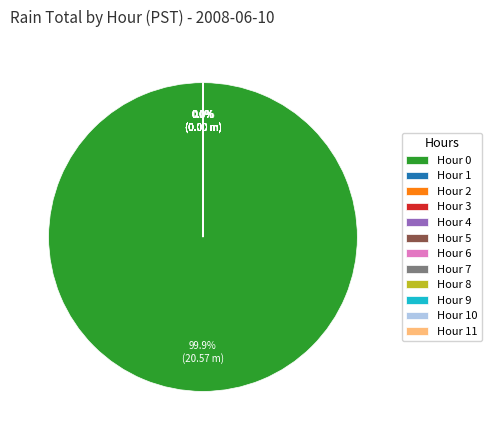

Is there a majority slice in this chart?

Yes